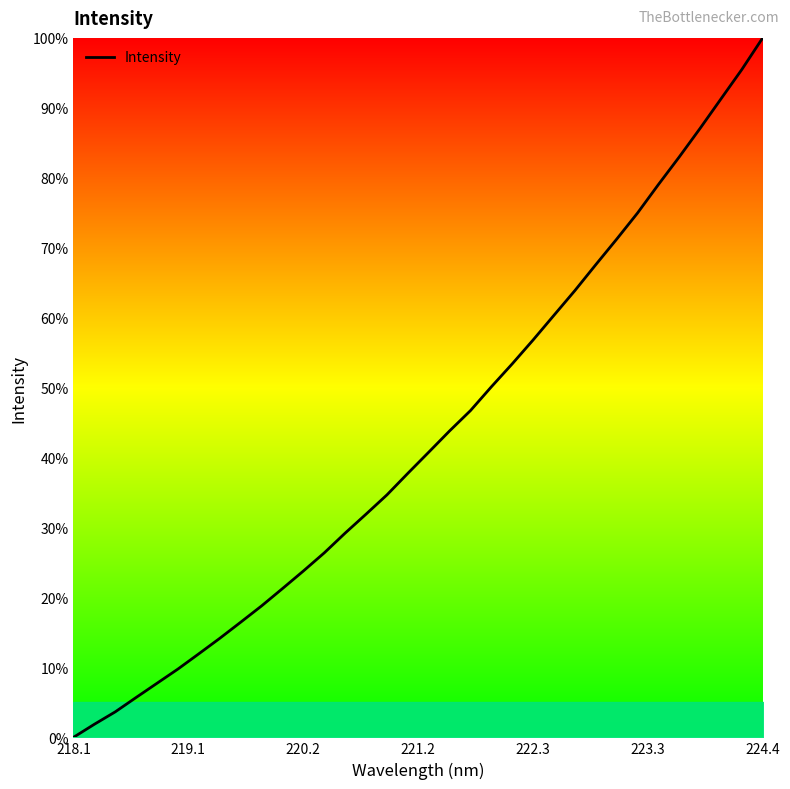

What is the greatest value displayed?

100.0